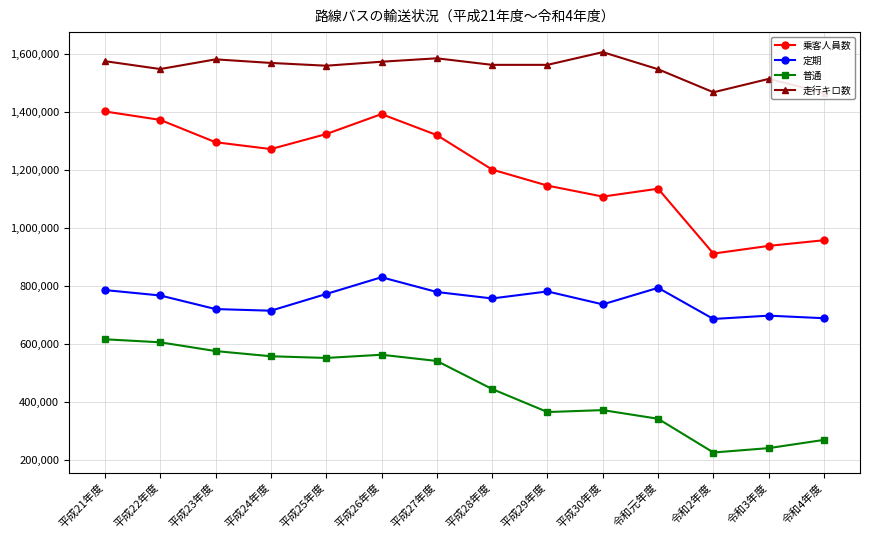

At which label does 定期 reach its minimum?

令和2年度